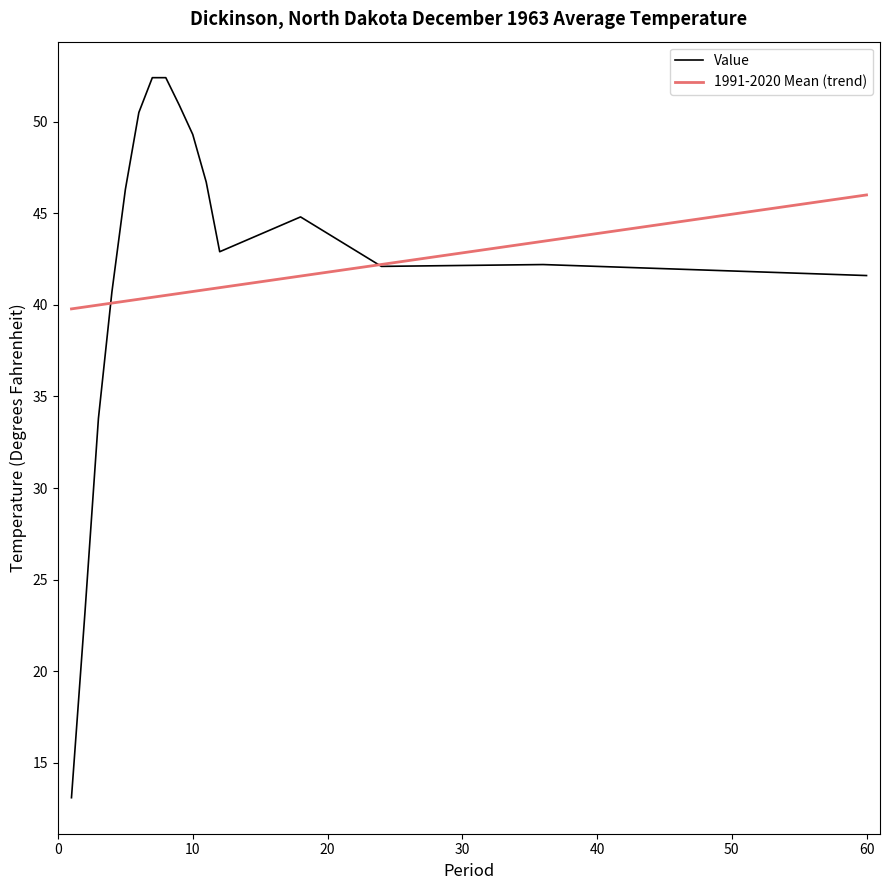

List the series in order of their peak value, lowest first.

1991-2020 Mean (trend), Value